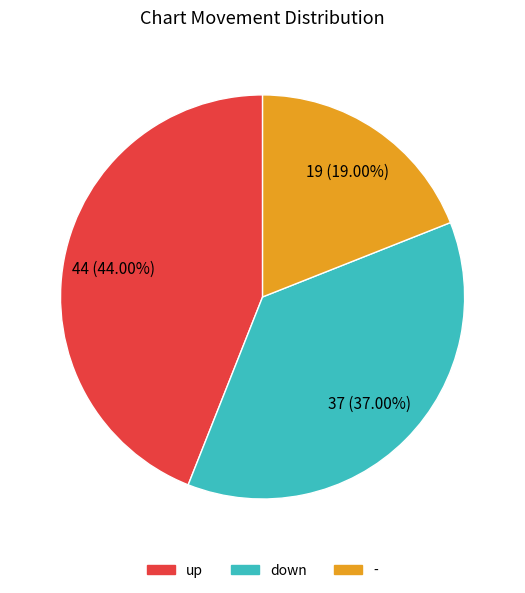

To the nearest percent, what is the difference between the largest and smallest slice percentages?

25%